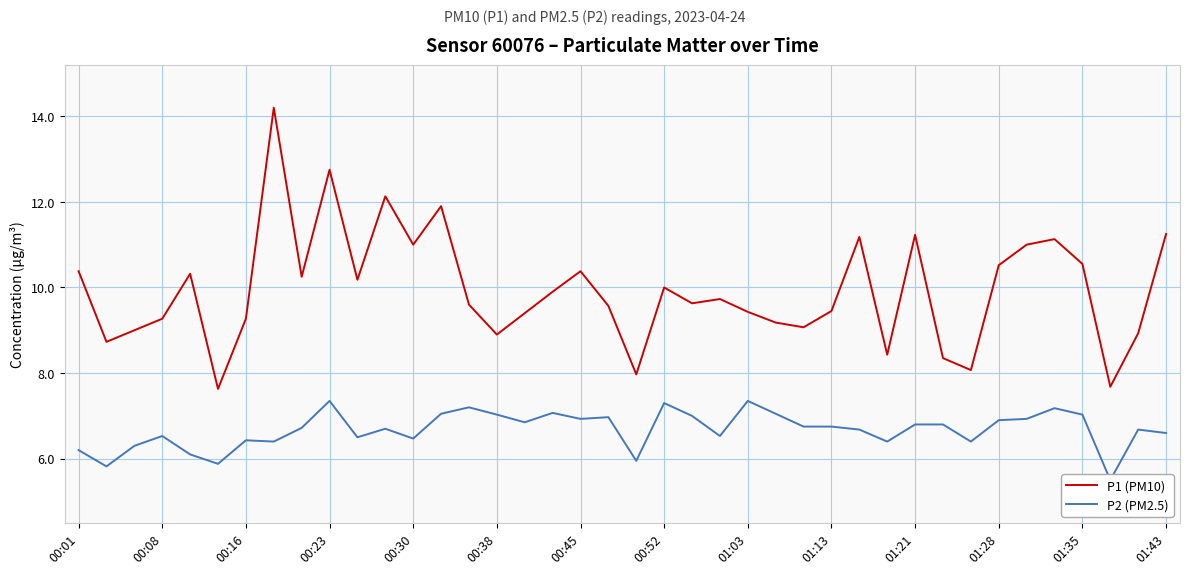

What is the total value across all series at 38?

15.6